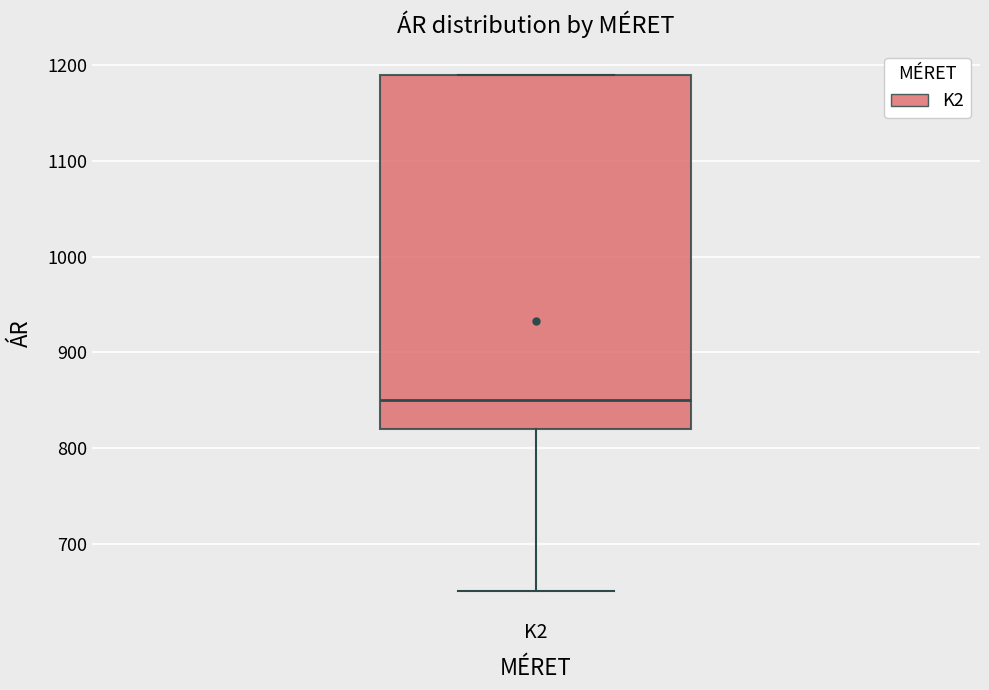

Where is the upper edge of the box for K2 on the y-axis? The values are not printed on the chart, so give them approximately, as read against the axis.

1190